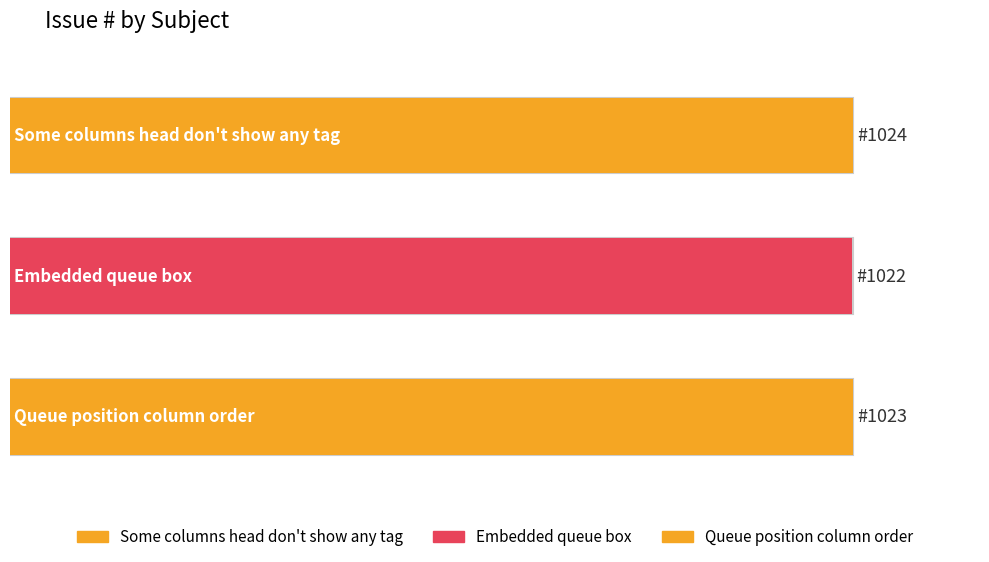

What is the difference between the maximum and minimum values?

2